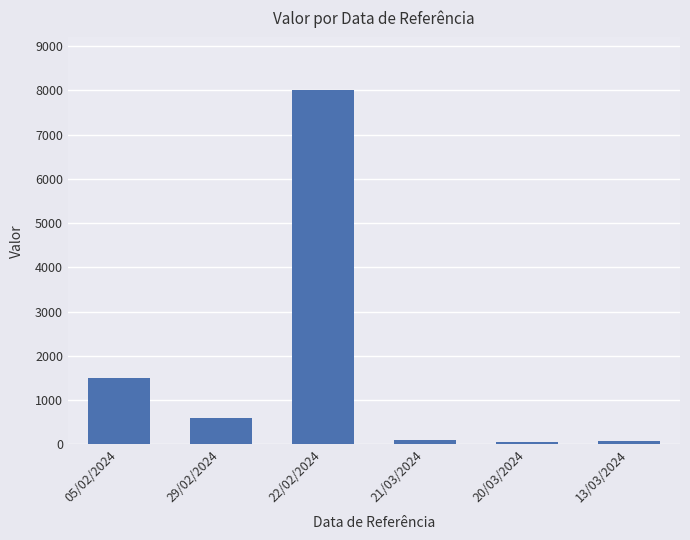

Are the bars grouped side by side (vs. stacked)?

No